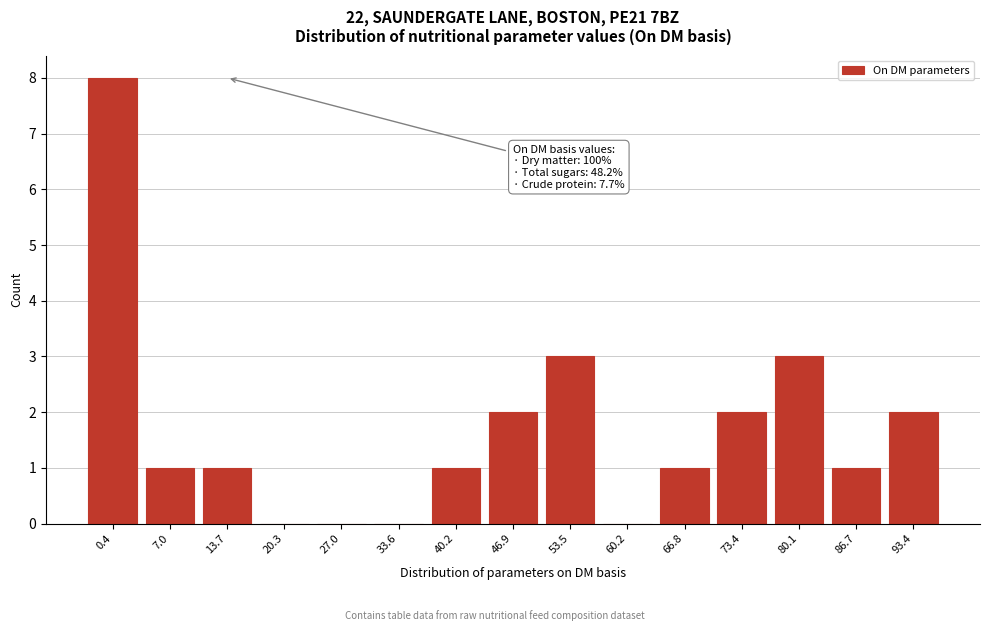

Reading right to left, transcribe all the data shown in this chart.

93.4=2	86.7=1	80.1=3	73.4=2	66.8=1	60.2=0	53.5=3	46.9=2	40.2=1	33.6=0	27.0=0	20.3=0	13.7=1	7.0=1	0.4=8